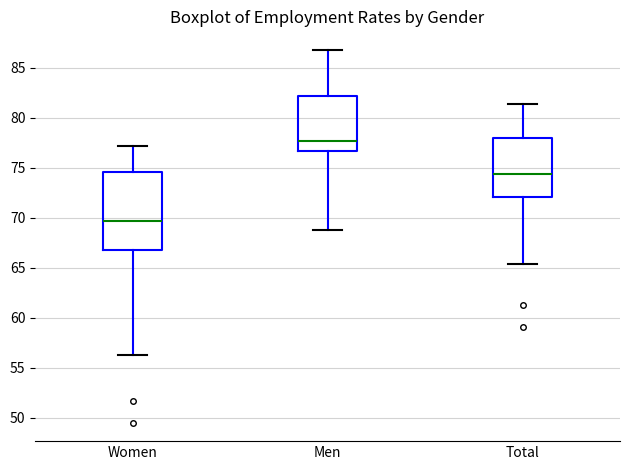

Where is the upper edge of the box for Men on the y-axis? The values are not printed on the chart, so give them approximately, as read against the axis.

82.0